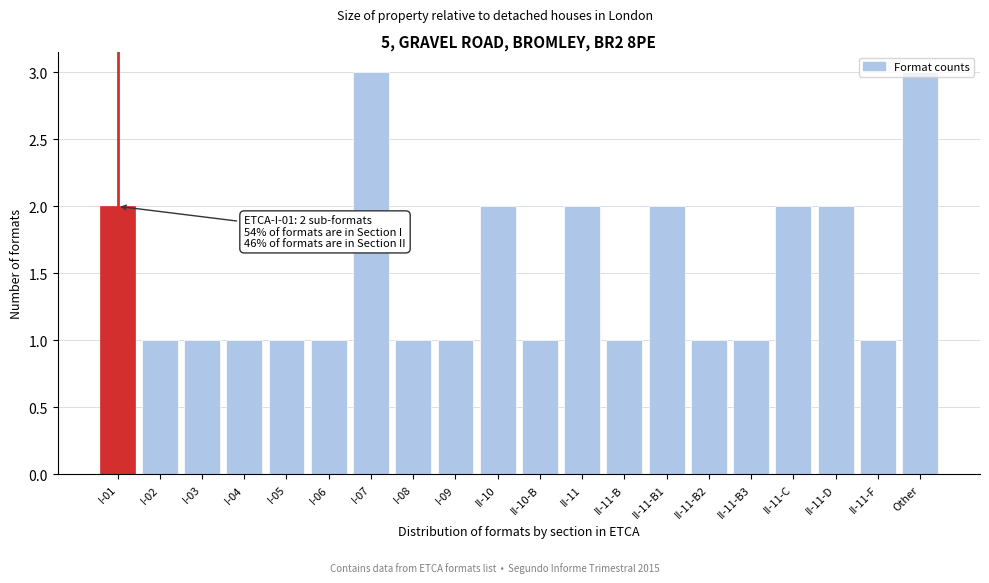

What is the greatest value displayed?

3